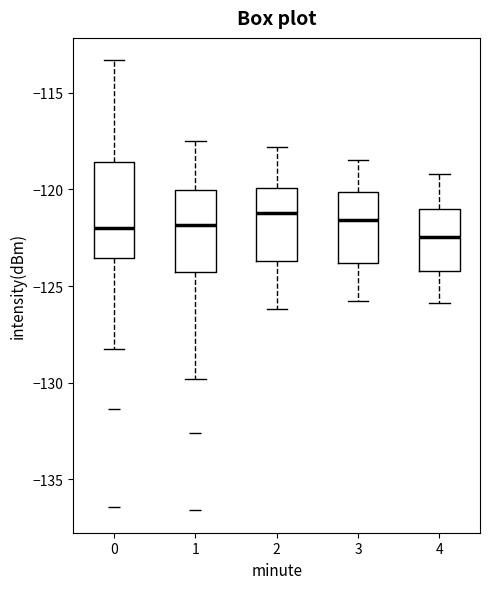

Comparing the boxes themselves (not the whiskers), which one is the tallest?

0